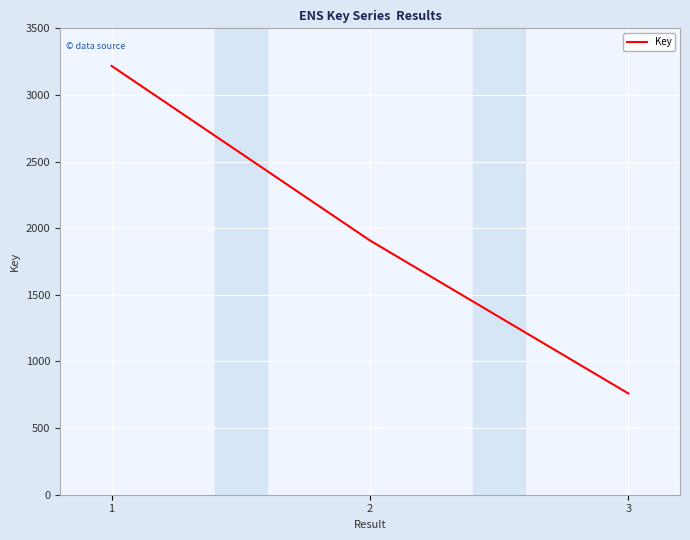

True or false: the data shows 3218 at 1.

True